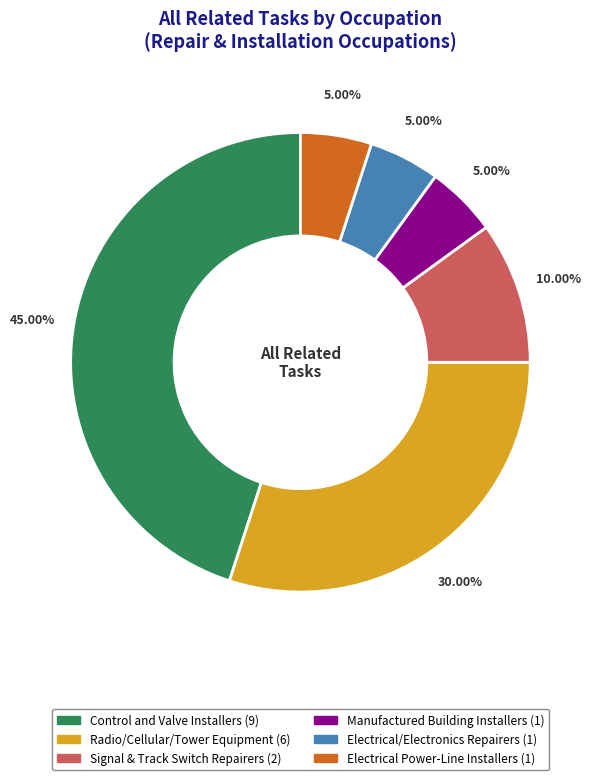

Count the number of slices in the pie.

6